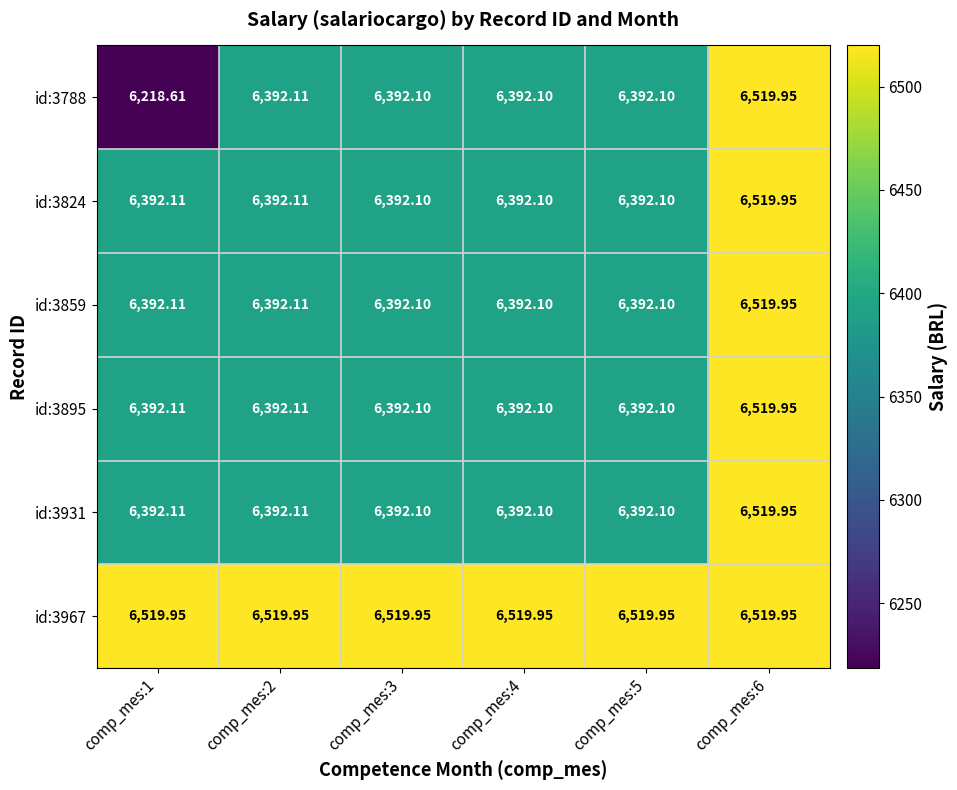

How many distinct data groups are displayed?

6